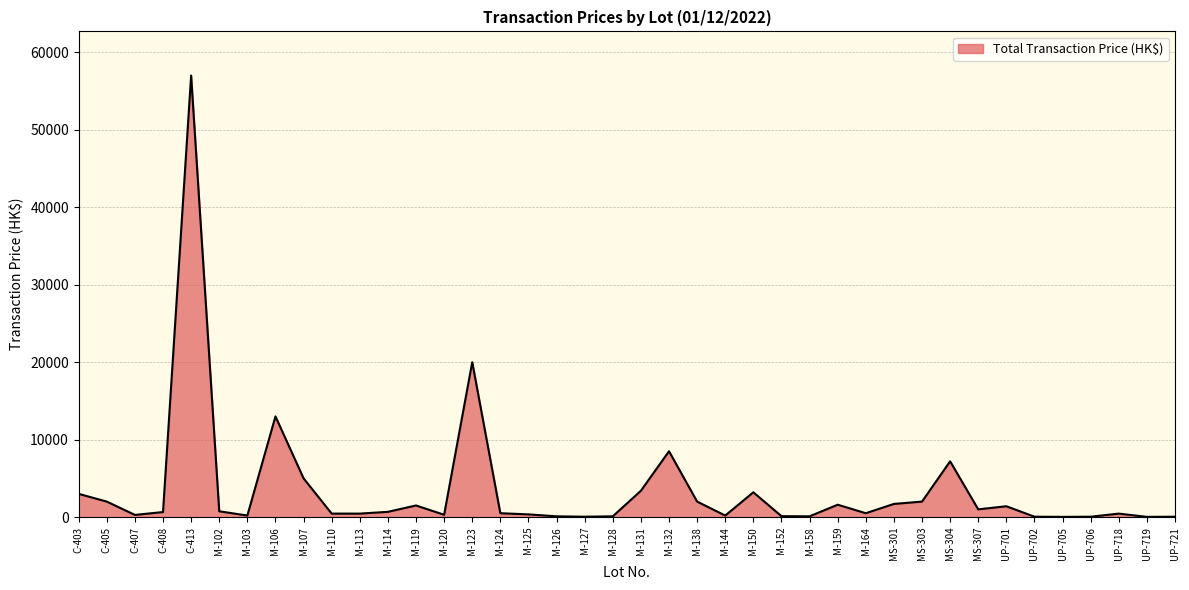

What is the change in value from M-114 to M-159?

+920